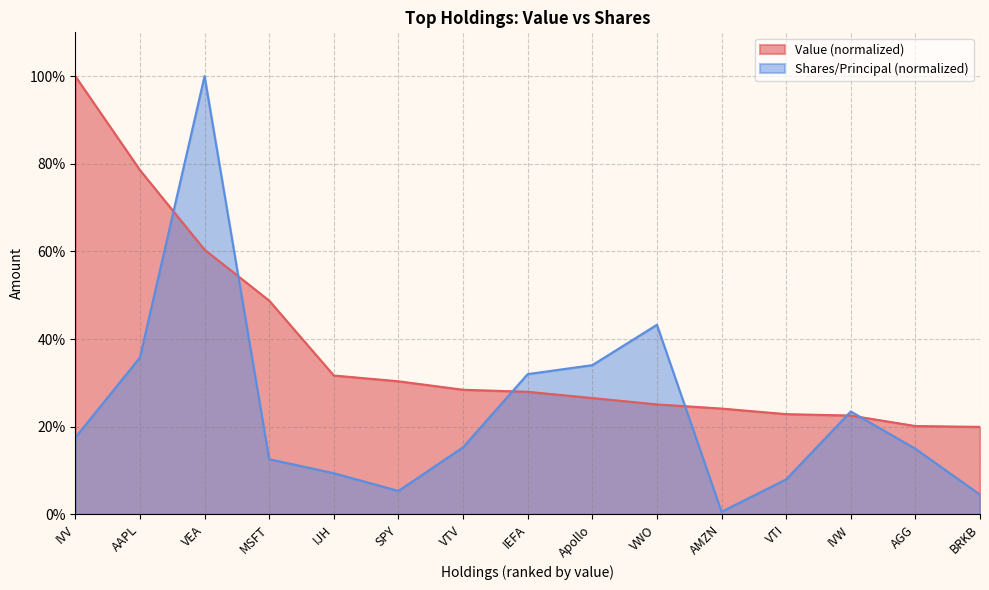

Does the chart display data point markers on the line(s)?

No